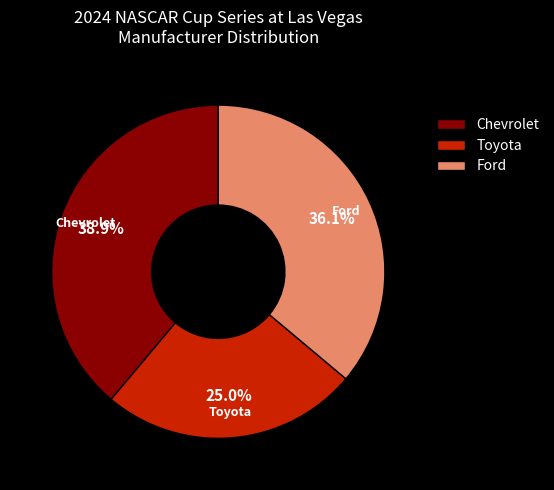

What percentage do Toyota and Ford together represent?

61.1%